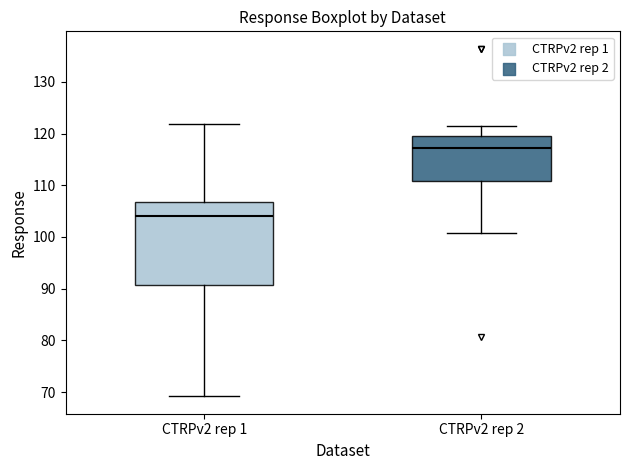

Which box has the highest median line?

CTRPv2 rep 2